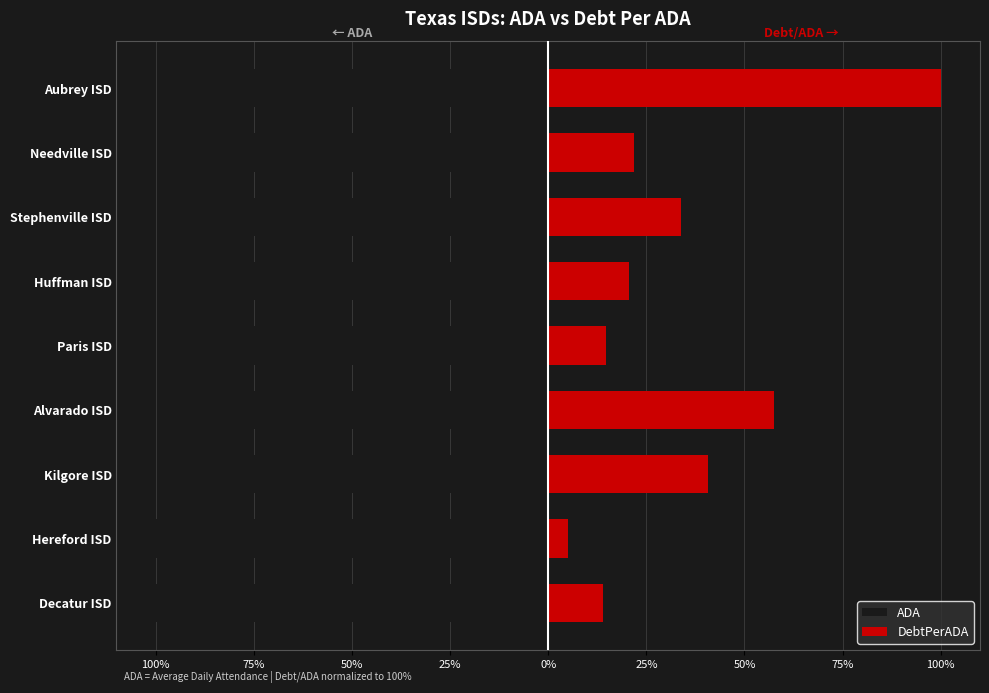

What is the difference between the second highest and second lowest values in the ADA series?

5.3